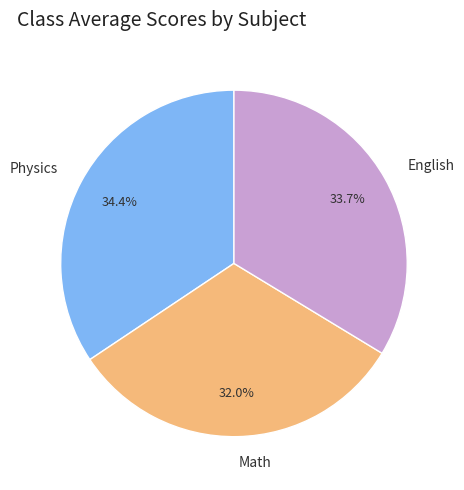

To the nearest percent, what portion does Physics represent?

34%